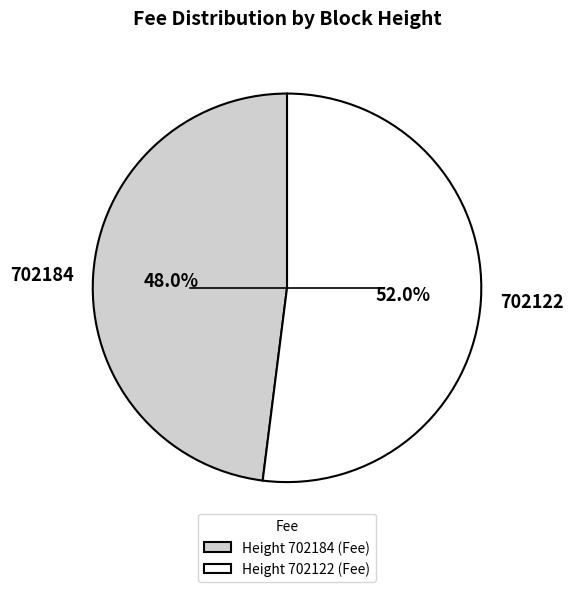

What percentage do 702122 and 702184 together represent?

100.0%